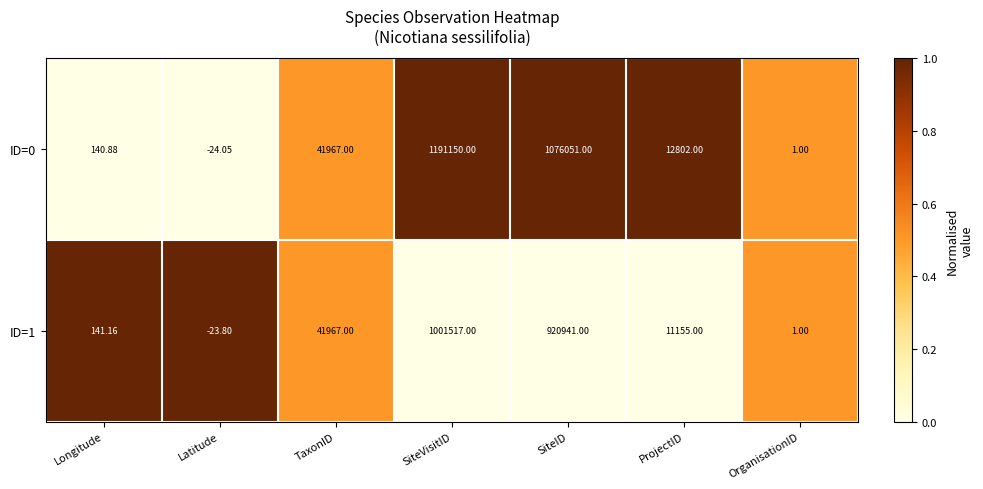

At which category is the sum across all series the highest?

SiteVisitID